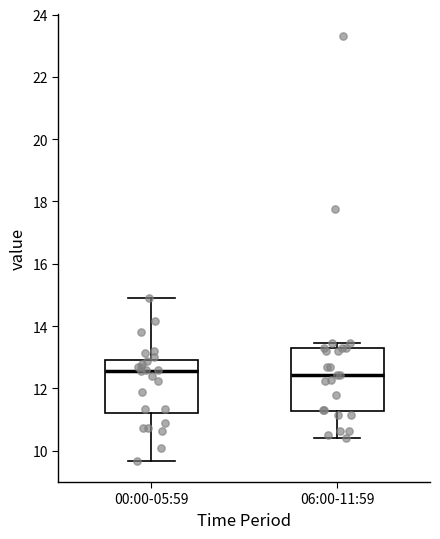

Reading left to right, transcribe this box plot: for each box, give where its median line is, the range the box spans, and where its two whiskers end, as read against the y-axis. The values are not printed on the chart, so give them approximately, as read against the axis.

00:00-05:59: median 12.6, box 11.2 to 13.0, whiskers 9.6 to 15.0
06:00-11:59: median 12.4, box 11.2 to 13.4, whiskers 10.4 to 13.4 (just above the box's upper edge)